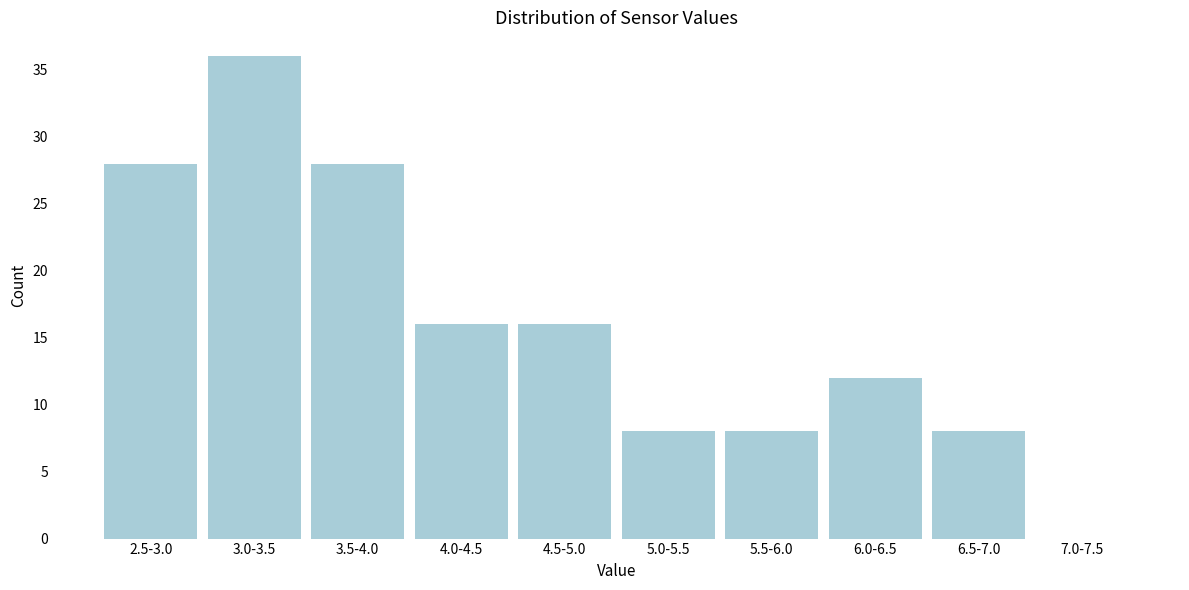

Reading right to left, extract all data points from this chart.

7.0-7.5=0	6.5-7.0=8	6.0-6.5=12	5.5-6.0=8	5.0-5.5=8	4.5-5.0=16	4.0-4.5=16	3.5-4.0=28	3.0-3.5=36	2.5-3.0=28